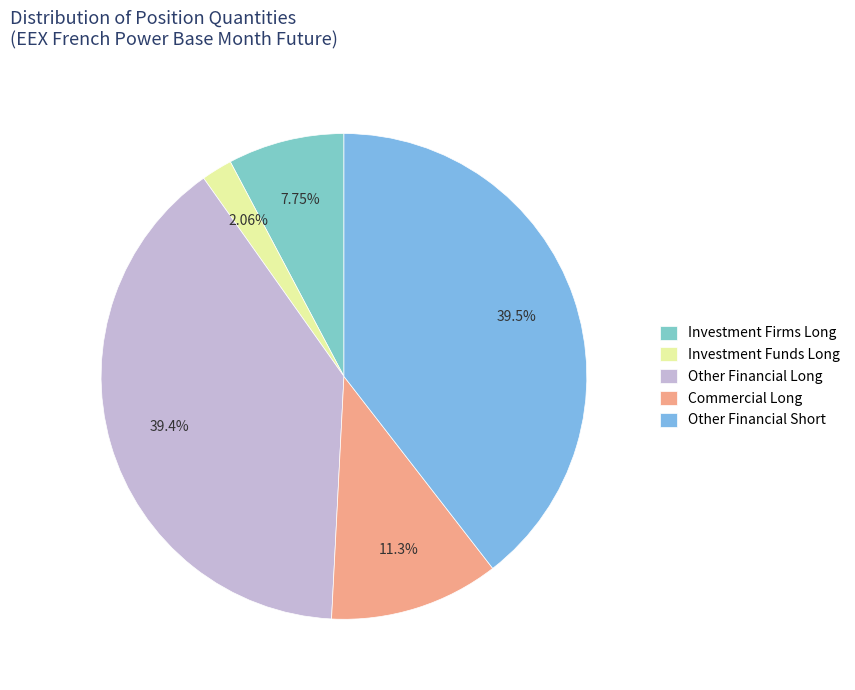

Is the sum of Other Financial Long and Commercial Long greater than half?

Yes